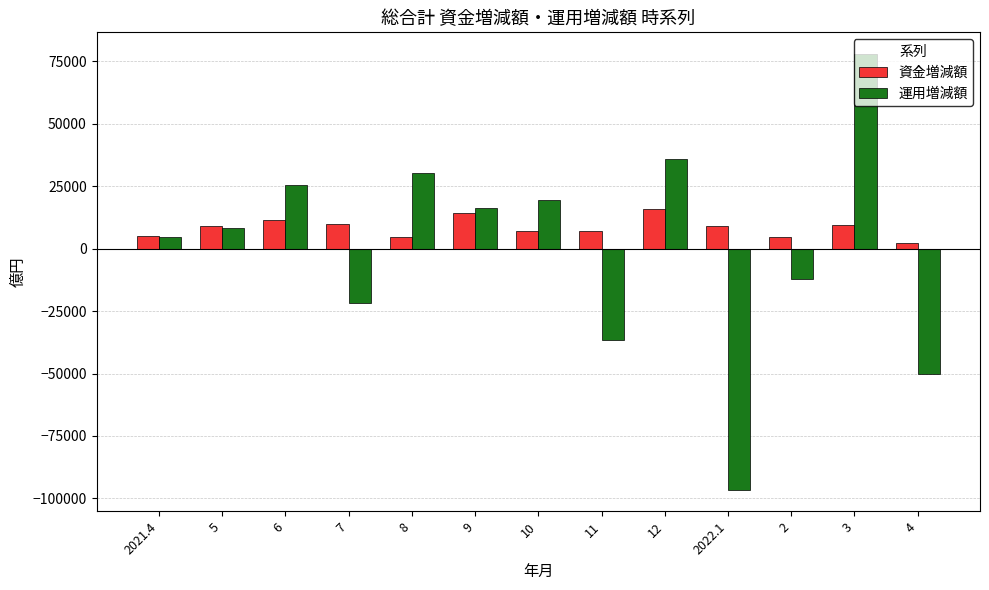

Is it true that 運用増減額 equals 20530 at 12?

False